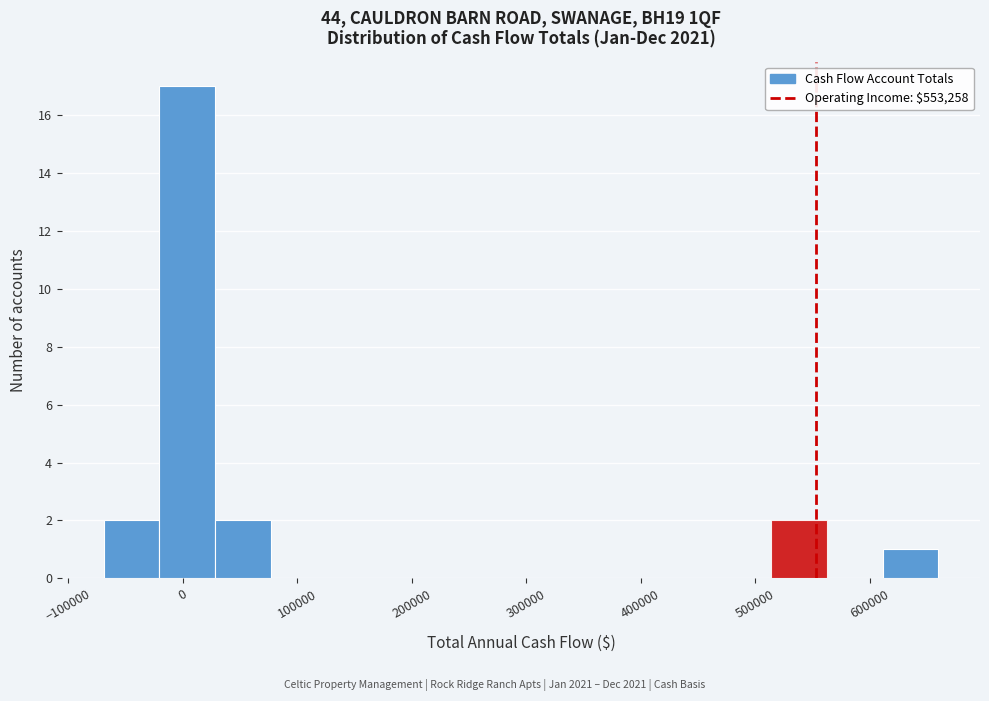

How tall is the bar that spans -20000 to 30000 on the x-axis? Neither the bar edges nor the heights are printed on the chart, so give them approximately, as read against the axes.

17